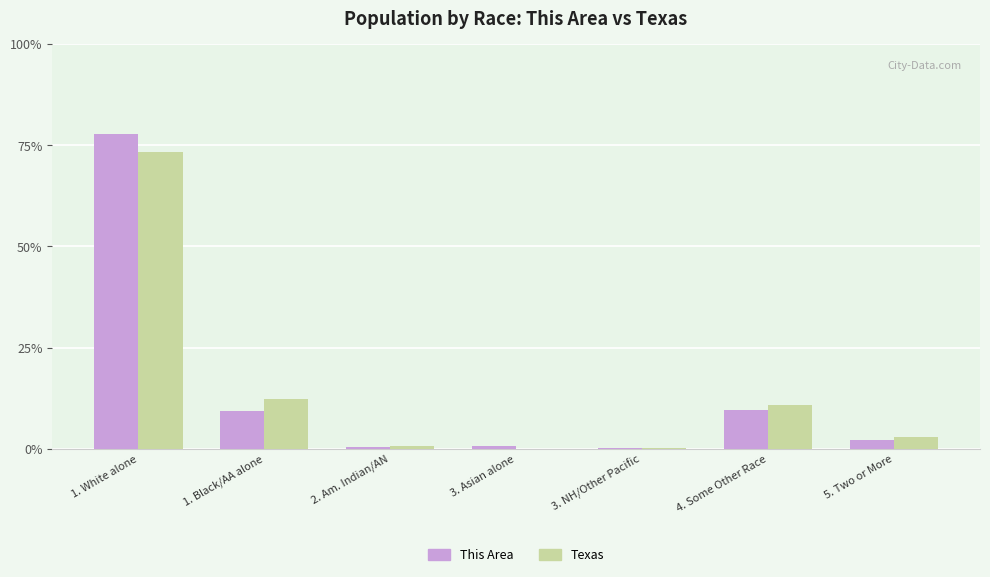

What is the maximum value shown in the chart?

77.8